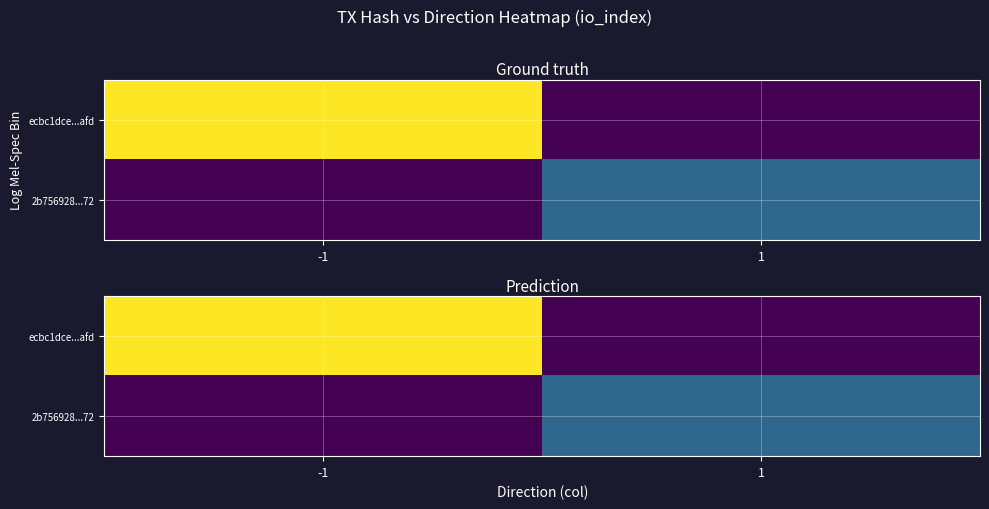

At which category is the sum across all series the highest?

-1